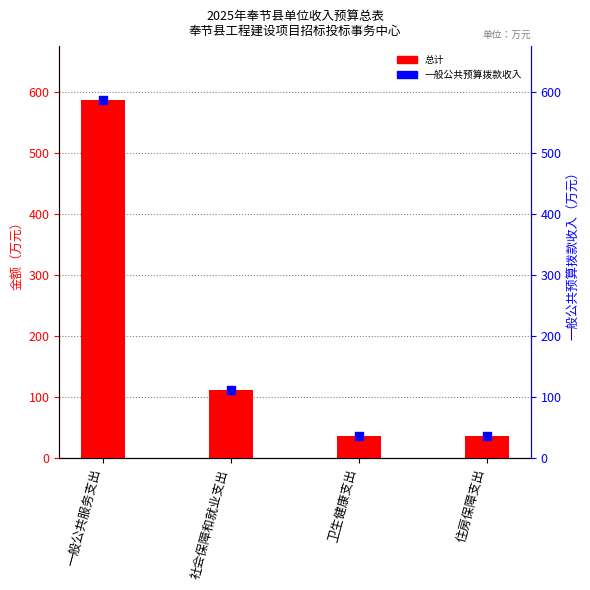

Which series contains the highest Y value?

总计